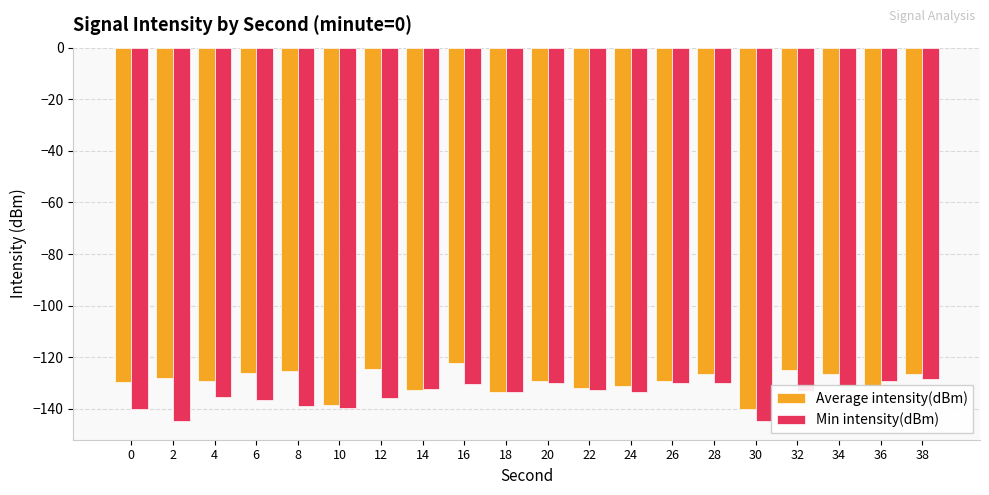

At 12, list the series in order from largest to smallest.

Average intensity(dBm), Min intensity(dBm)